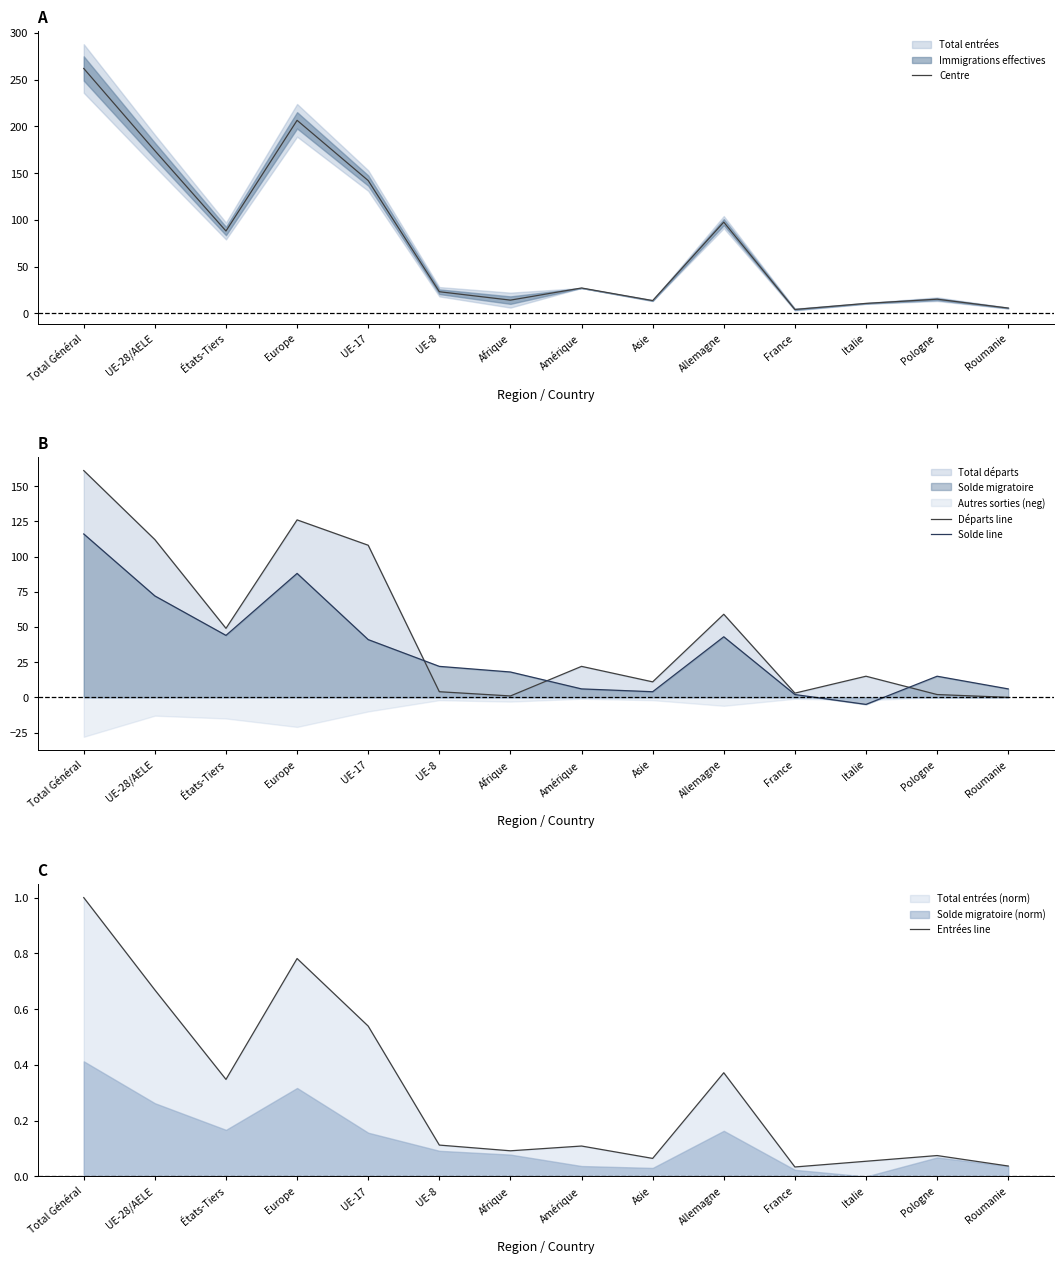

Which has a higher value, États-Tiers or UE-17?

UE-17